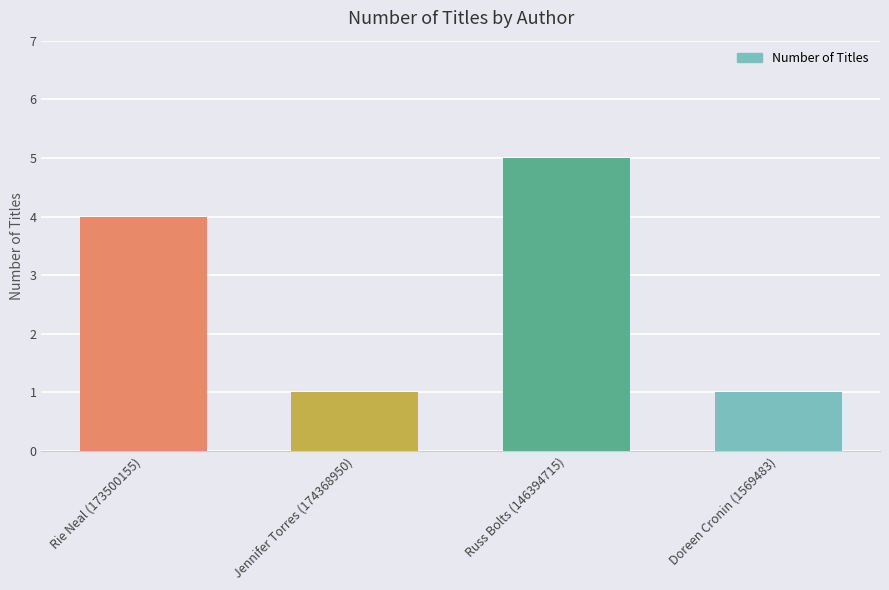

What is the ratio of the value at Jennifer Torres (174368950) to the value at Doreen Cronin (1569483)?

1.0